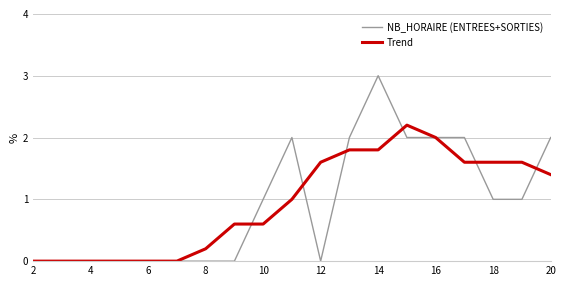

What is the maximum value shown in the chart?

3.0